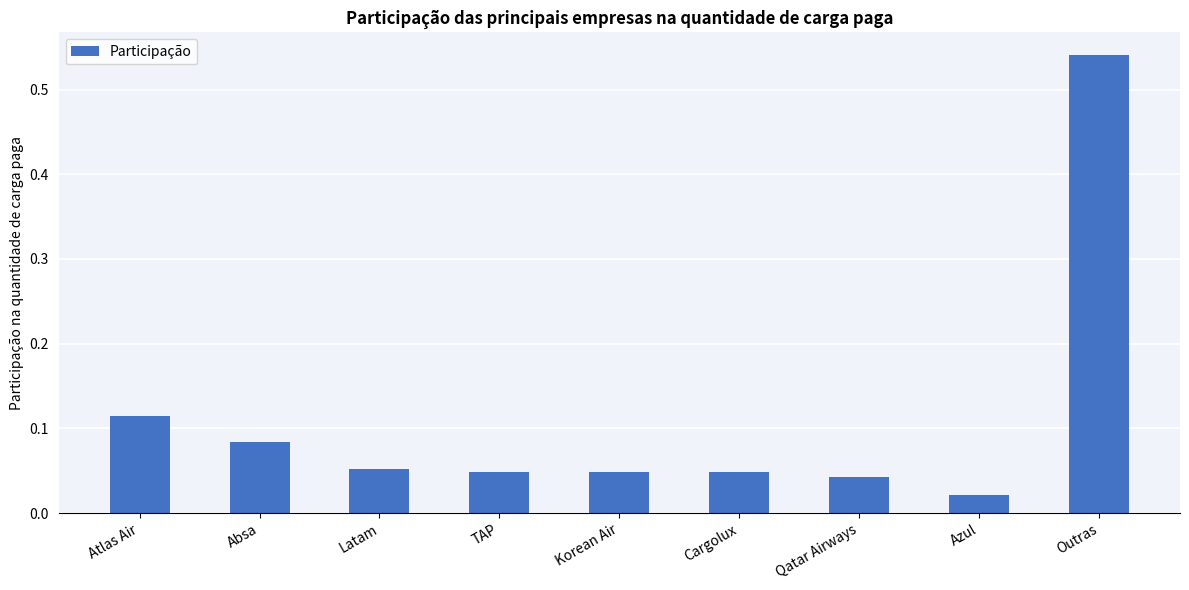

What is the label of the 1st bar from the right?

Outras